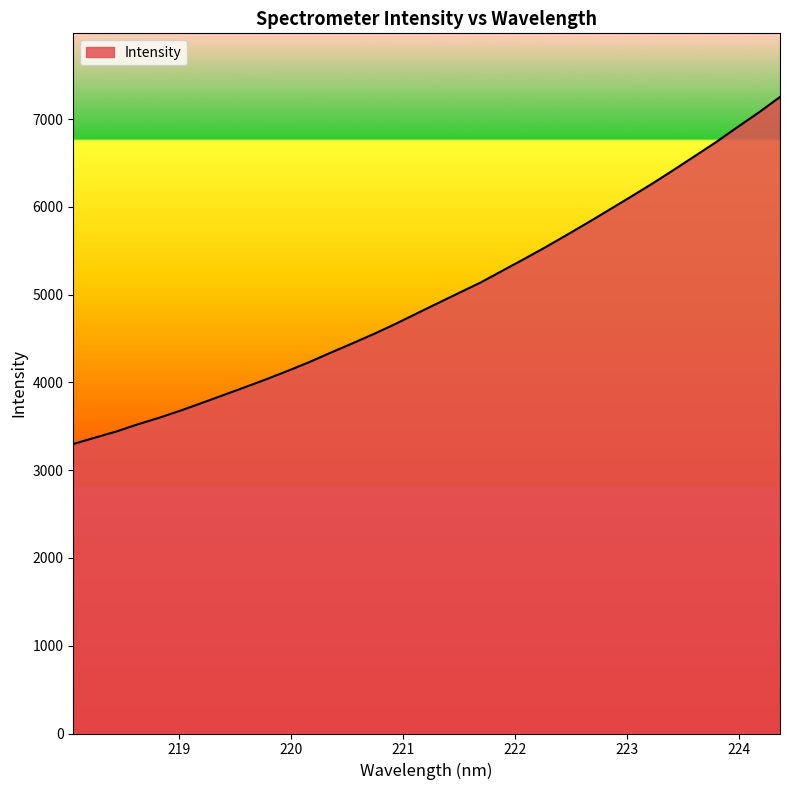

How many values are below 4902?

17